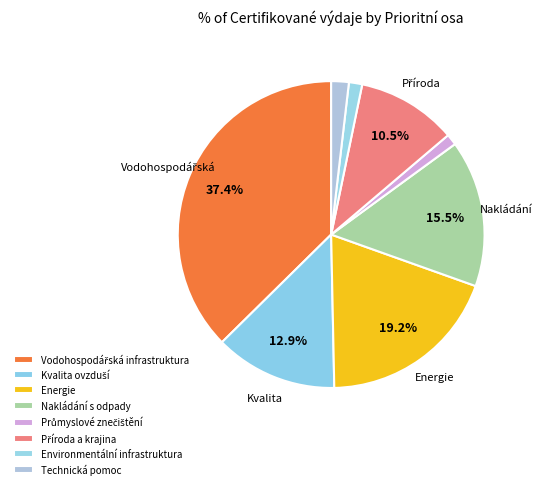

Rank the categories by value from lowest to highest.

Omezování průmyslového znečištění, Rozvoj infrastruktury environmentální, Technická pomoc, Zlepšování stavu přírody a krajiny, Zlepšení kvality ovzduší, Zkvalitnění nakládání s odpady, Udržitelné využívání zdrojů energie, Zlepšování vodohospodářské infrastruktury